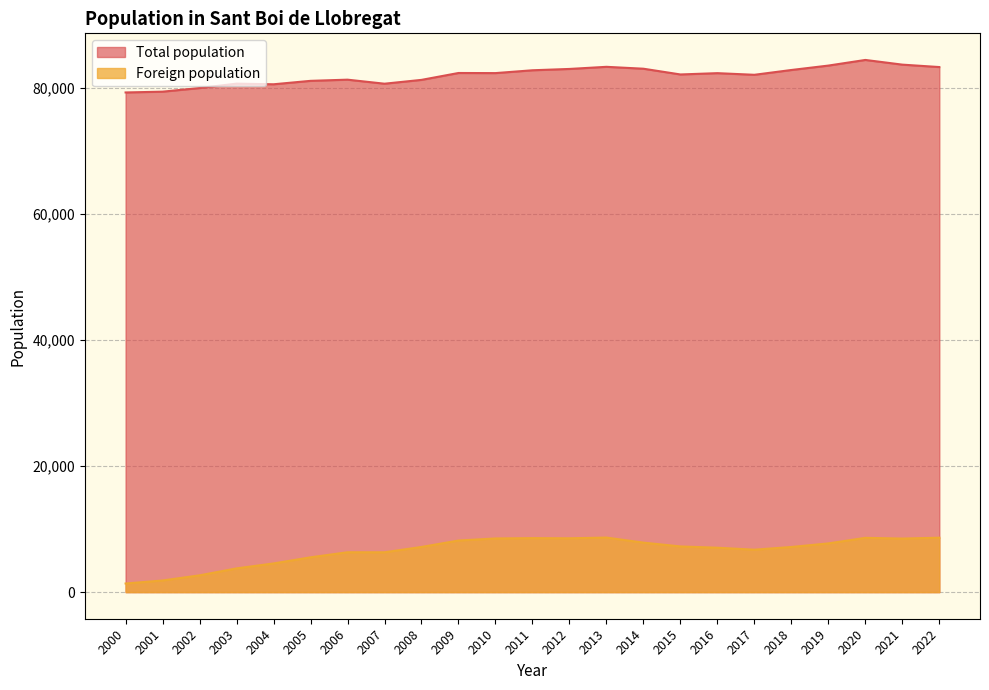

What are all the series names shown in the legend?

Total population, Foreign population